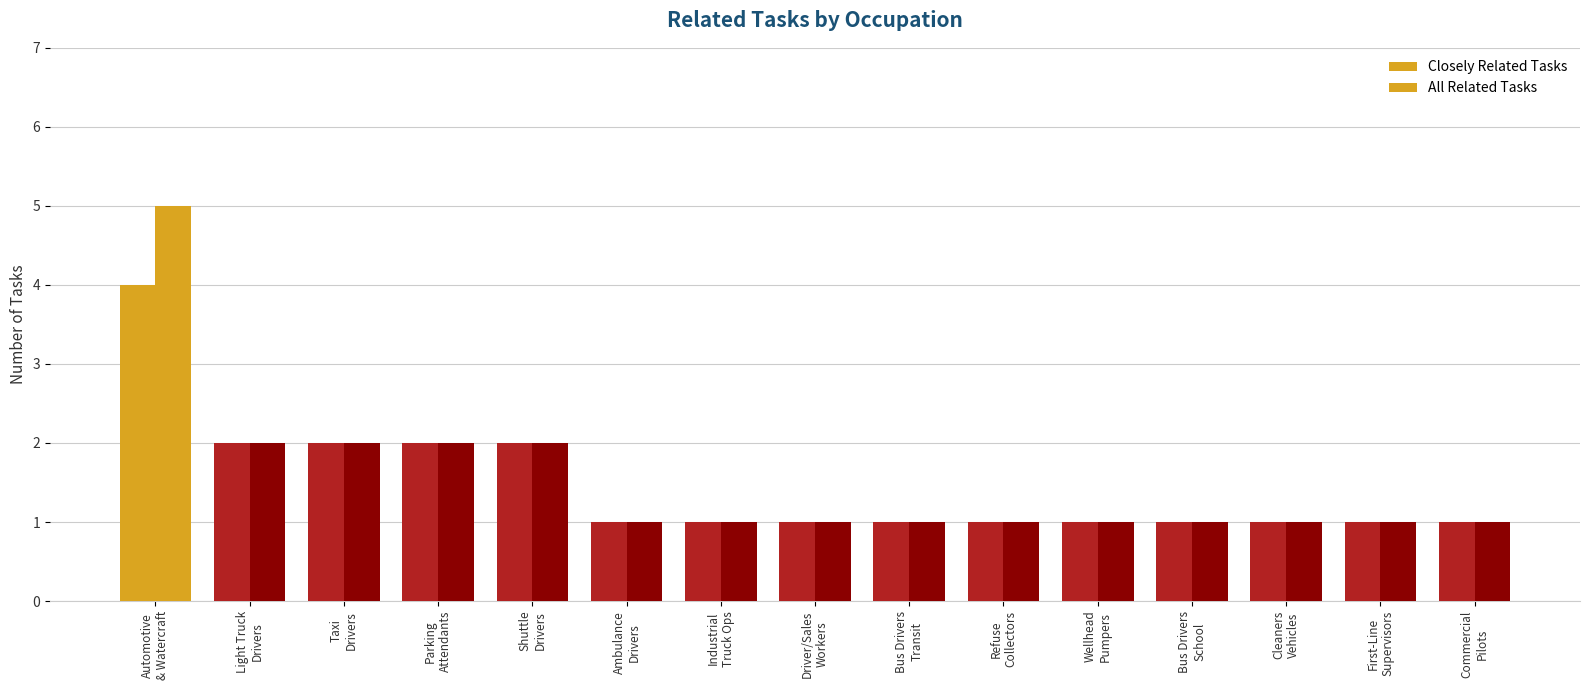

How many bars are there in each group?

2